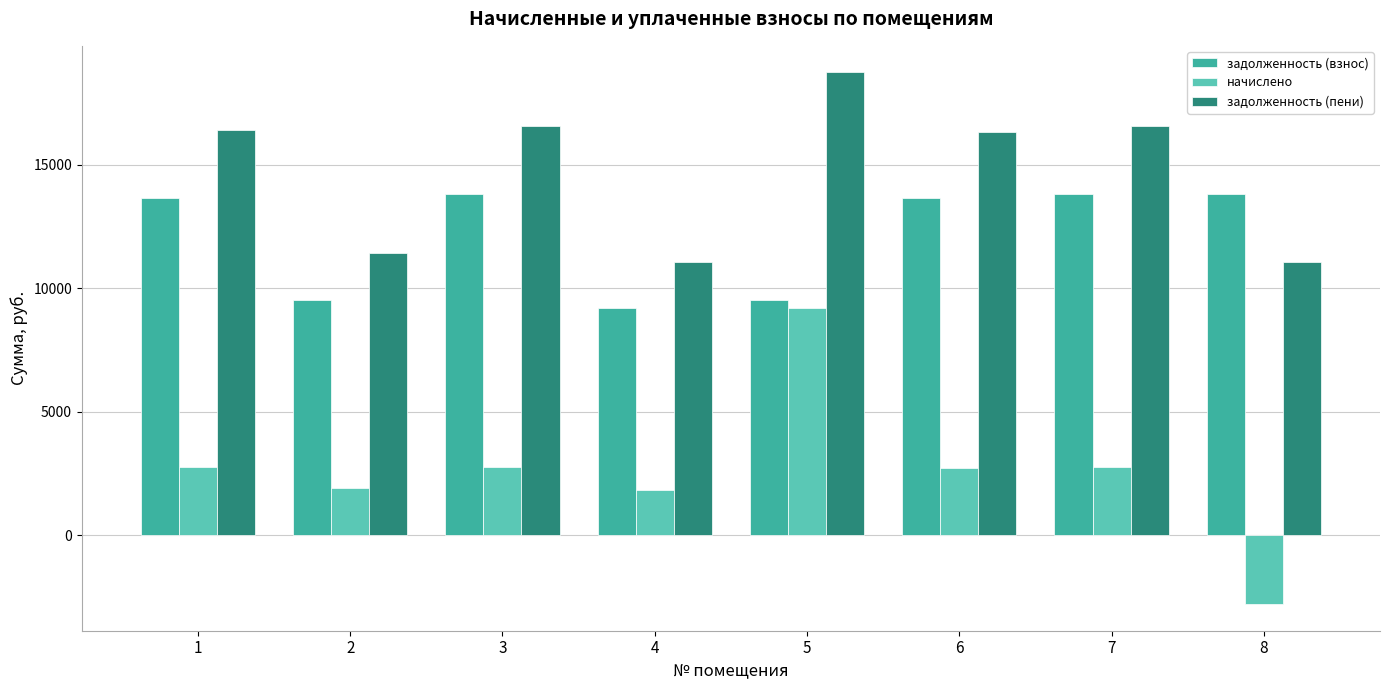

List the series in order of their overall mean, lowest first.

начислено, задолженность (взнос), задолженность (пени)